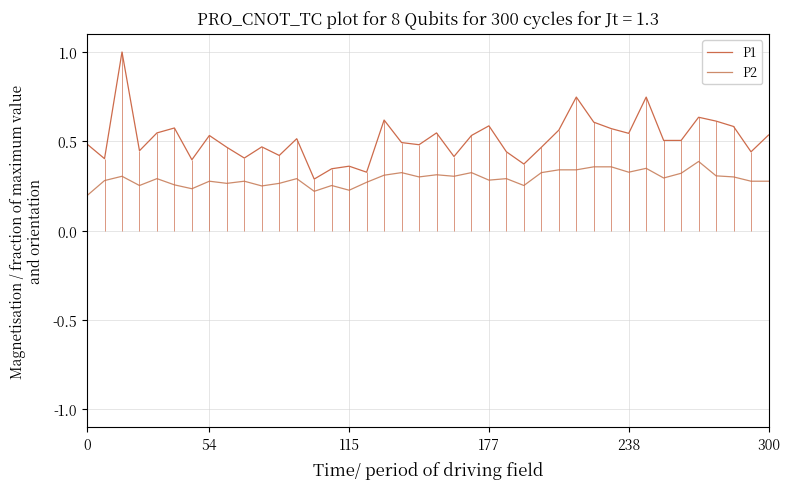

What is the sum of all P2 values?

11.7